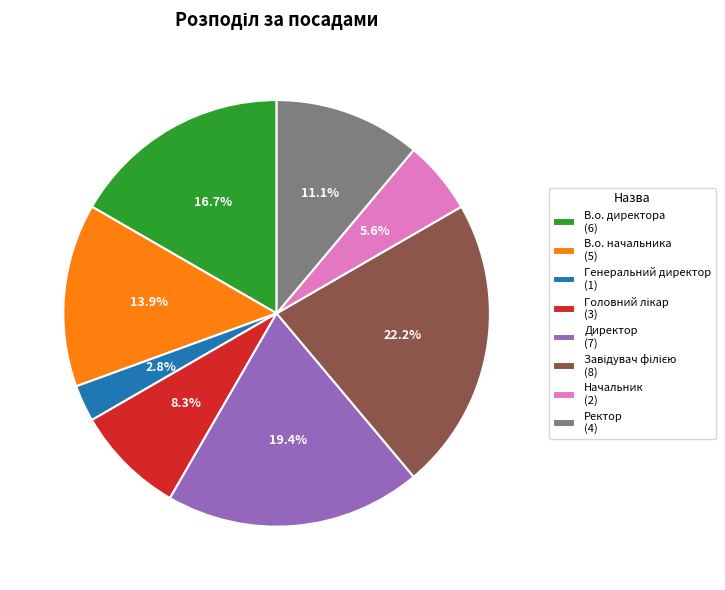

What percentage is NOT represented by Ректор?

88.9%